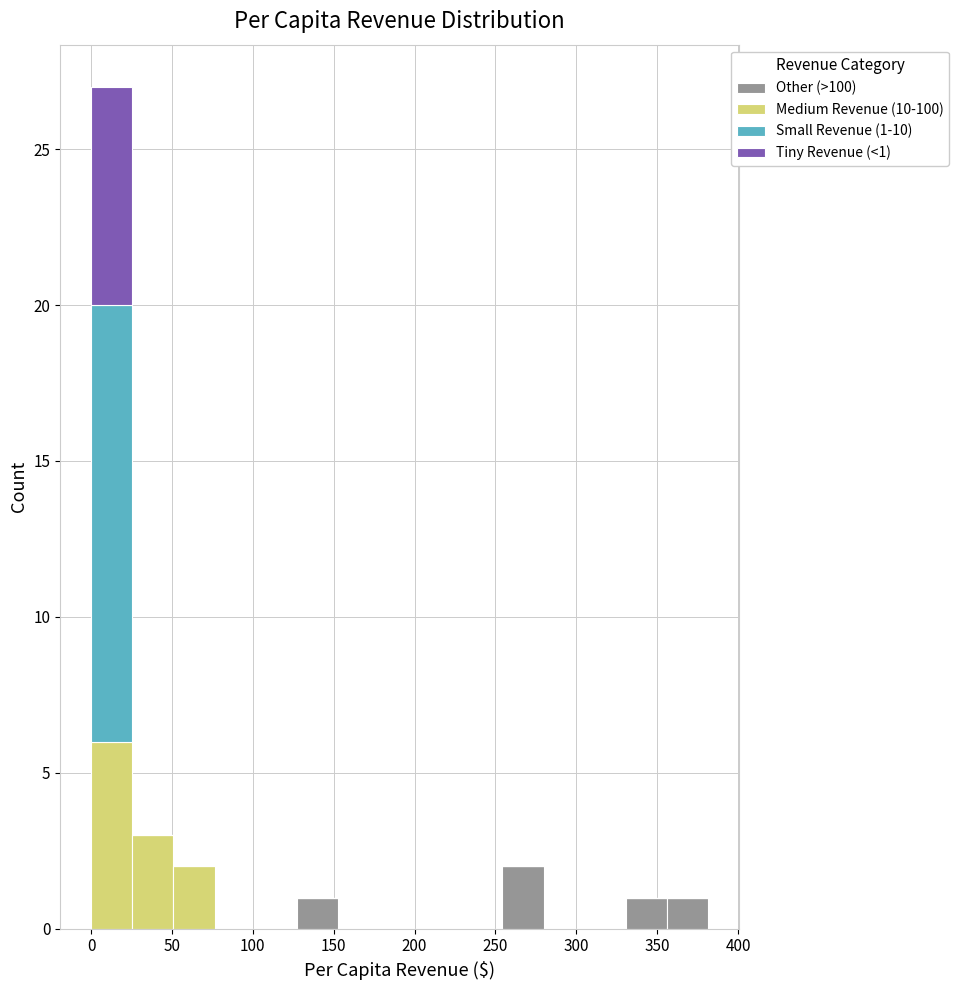

Which range on the x-axis has the tallest stacked bar (by total height)?

0 to 25